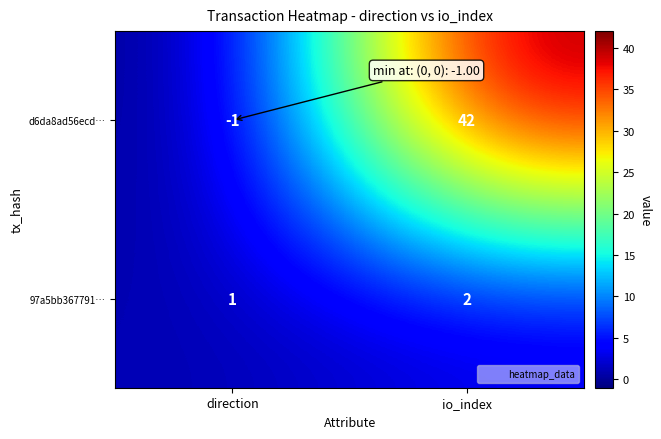

What is the sum of the 97a5bb367791… values at direction and io_index?

3